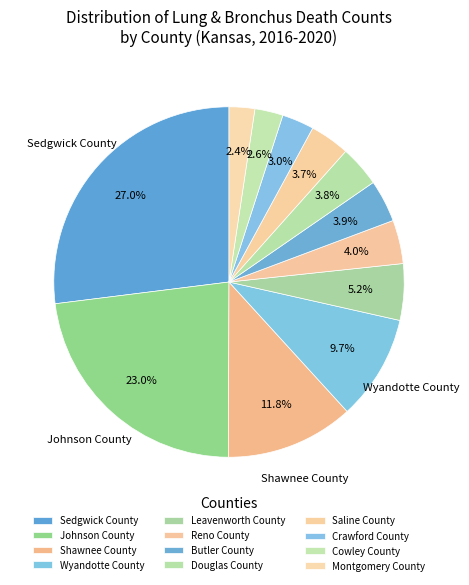

Count the number of slices in the pie.

12